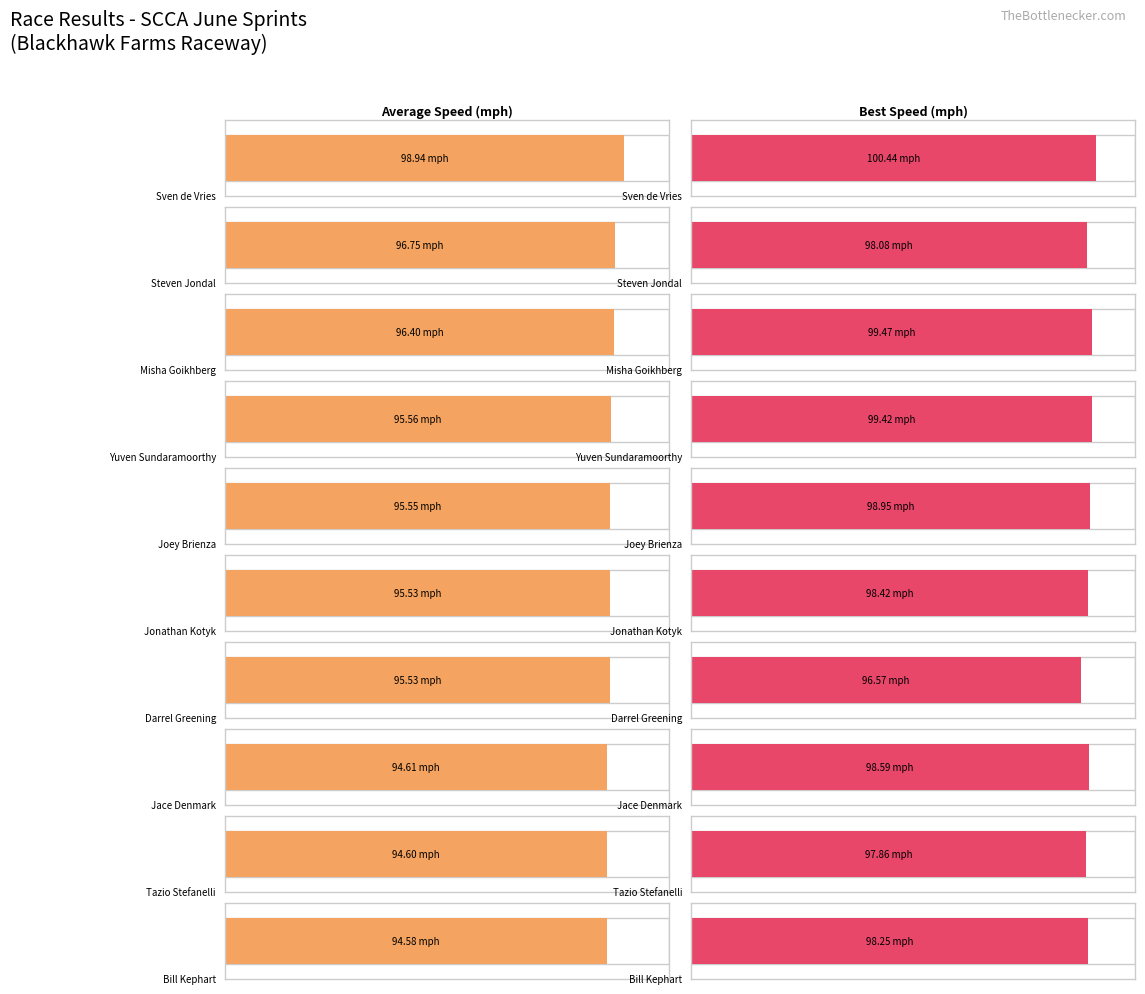

Which series has the widest spread of values?

Average Speed